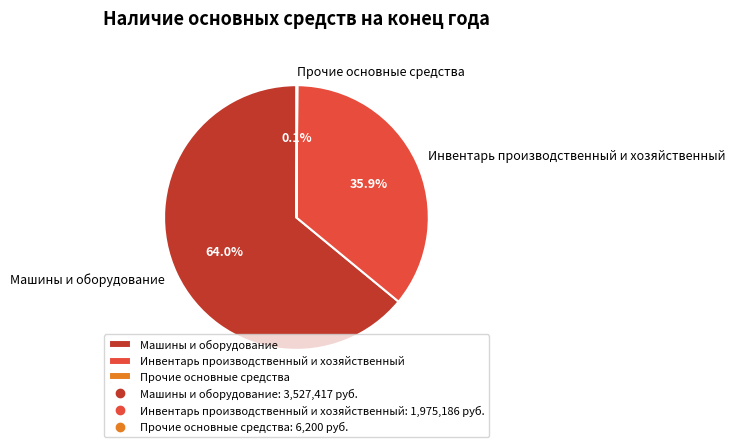

Which slice represents more than half of the pie?

Машины и оборудование